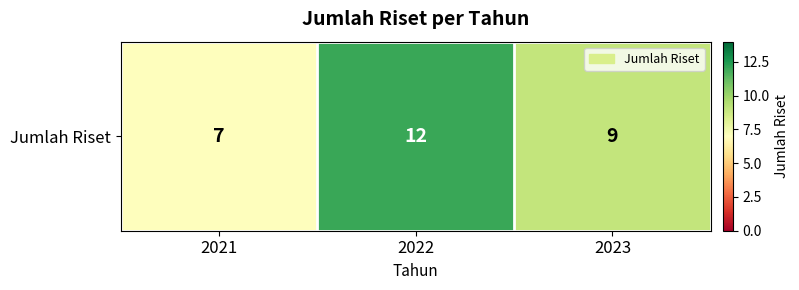

What is the approximate value at 2021?

7